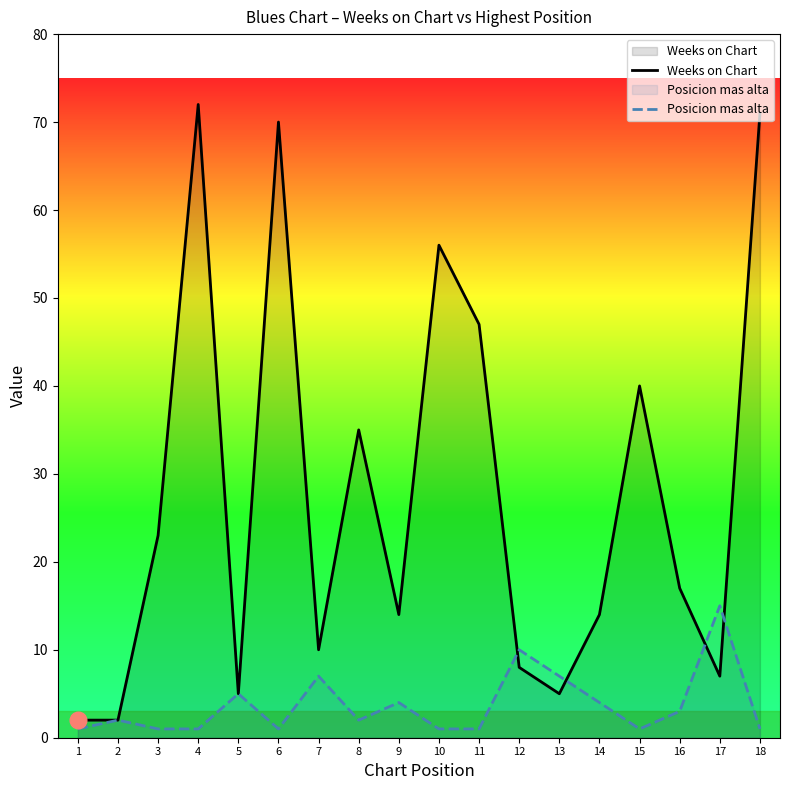

Rank the series by their maximum value, from lowest to highest.

Posicion mas alta, Weeks on Chart